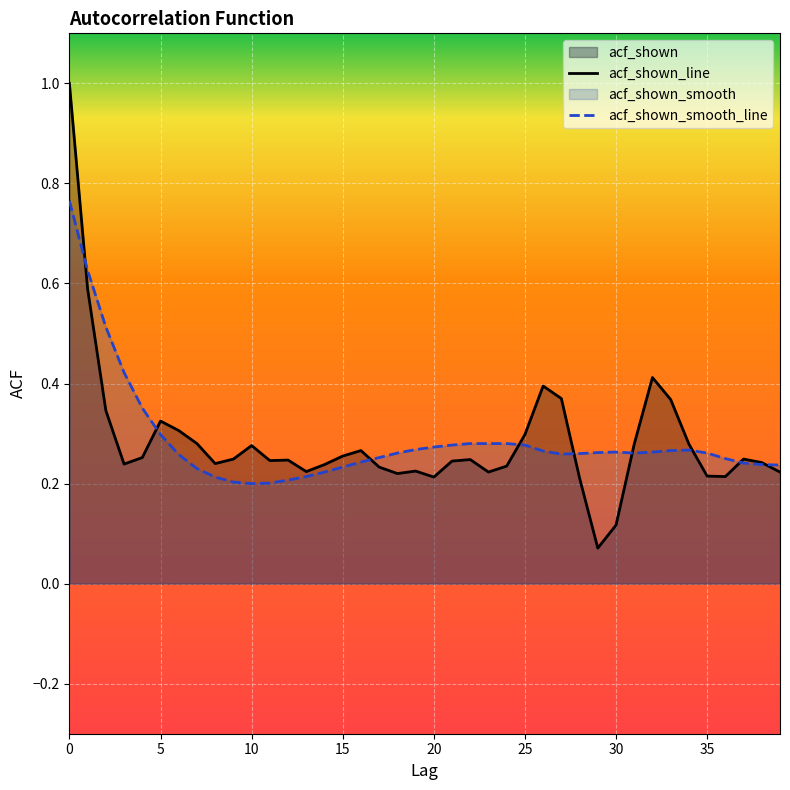

Between 26 and 19, which is larger?

26